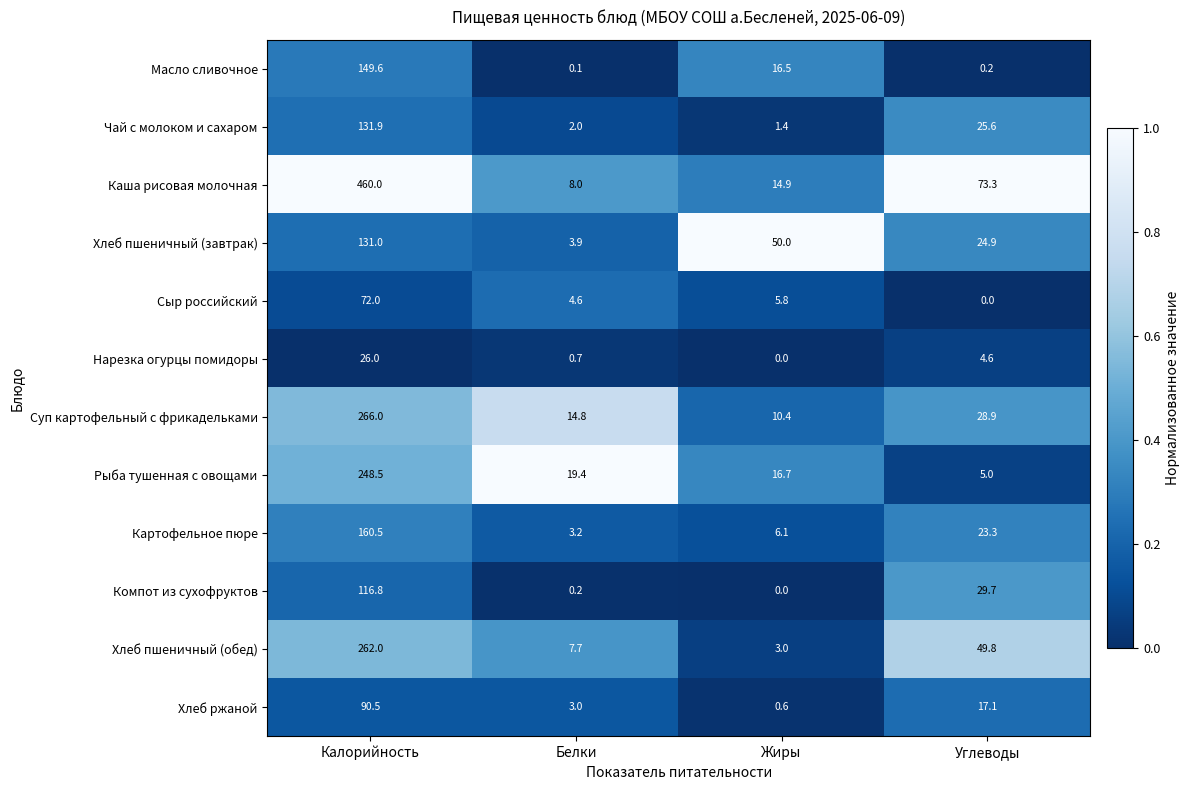

Is it true that Рыба тушенная с овощами equals 136.1 at Калорийность?

False